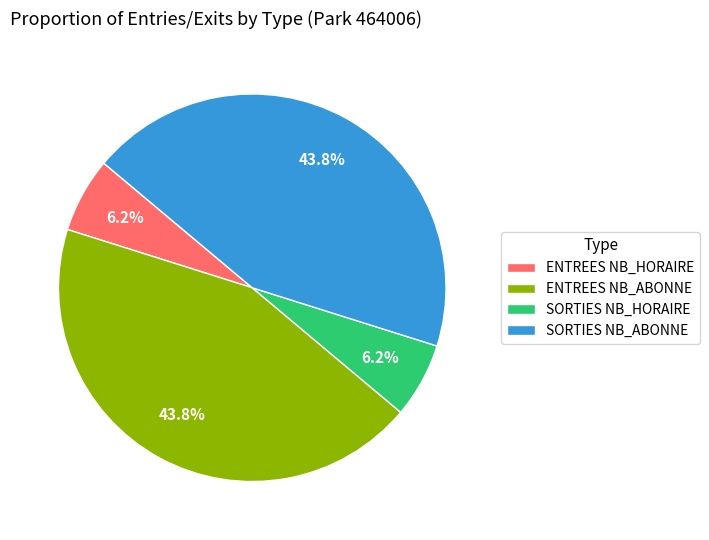

True or false: ENTREES NB_HORAIRE accounts for 18% of the total.

False